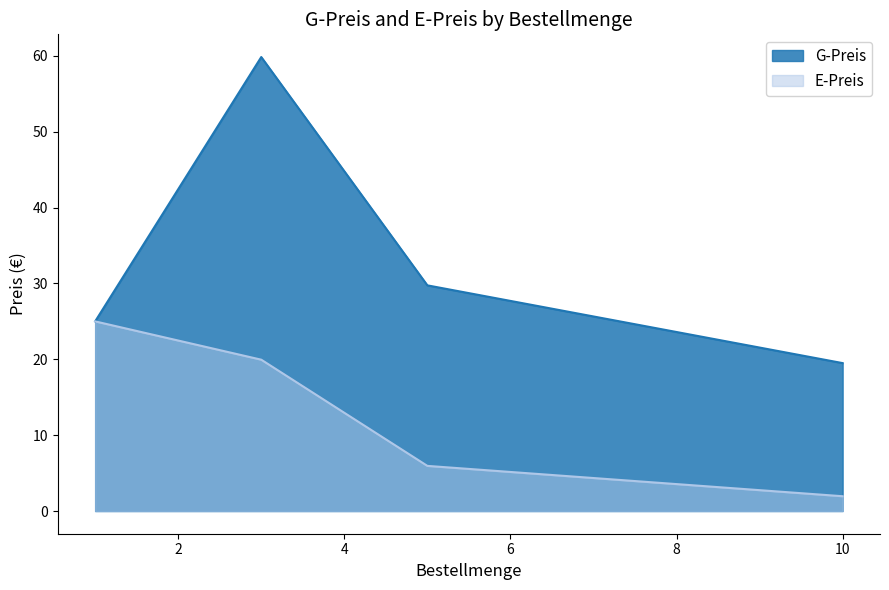

Does the chart have visible grid lines?

No